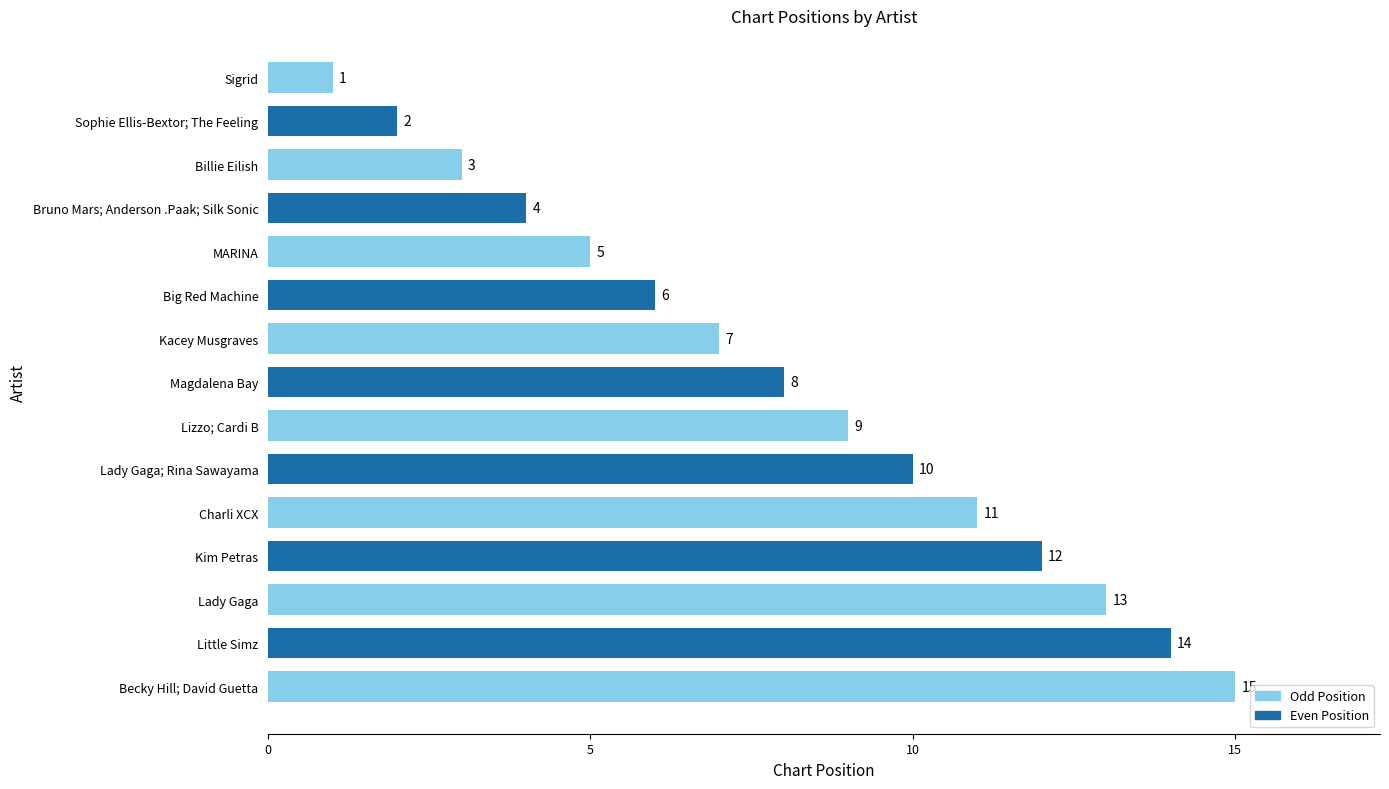

List the labels in order of value, largest first.

Becky Hill; David Guetta, Little Simz, Lady Gaga, Kim Petras, Charli XCX, Lady Gaga; Rina Sawayama, Lizzo; Cardi B, Magdalena Bay, Kacey Musgraves, Big Red Machine, MARINA, Bruno Mars; Anderson .Paak; Silk Sonic, Billie Eilish, Sophie Ellis-Bextor; The Feeling, Sigrid